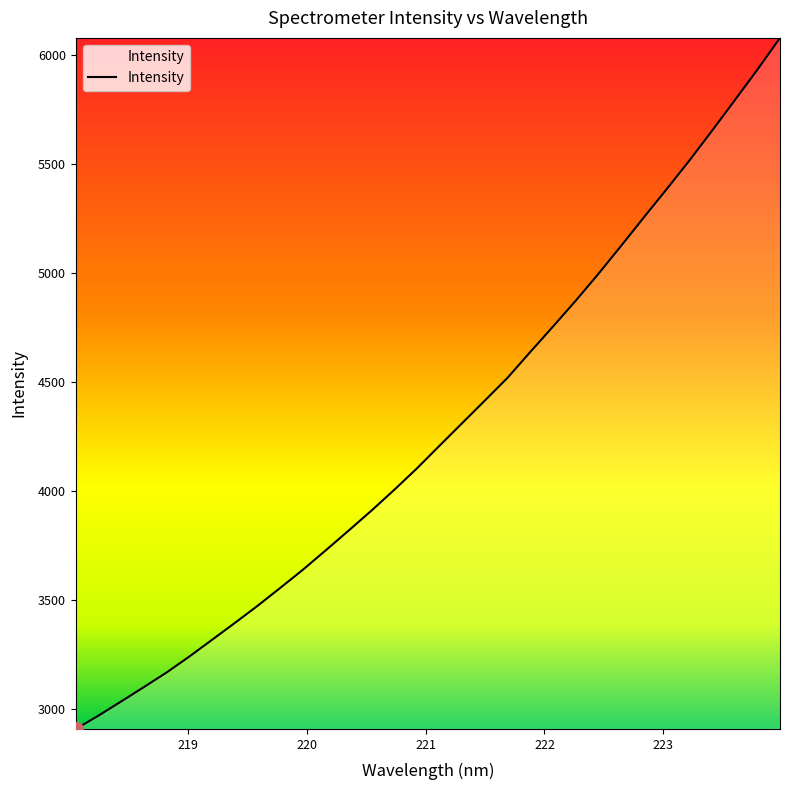

What is the smallest value displayed?

2908.2